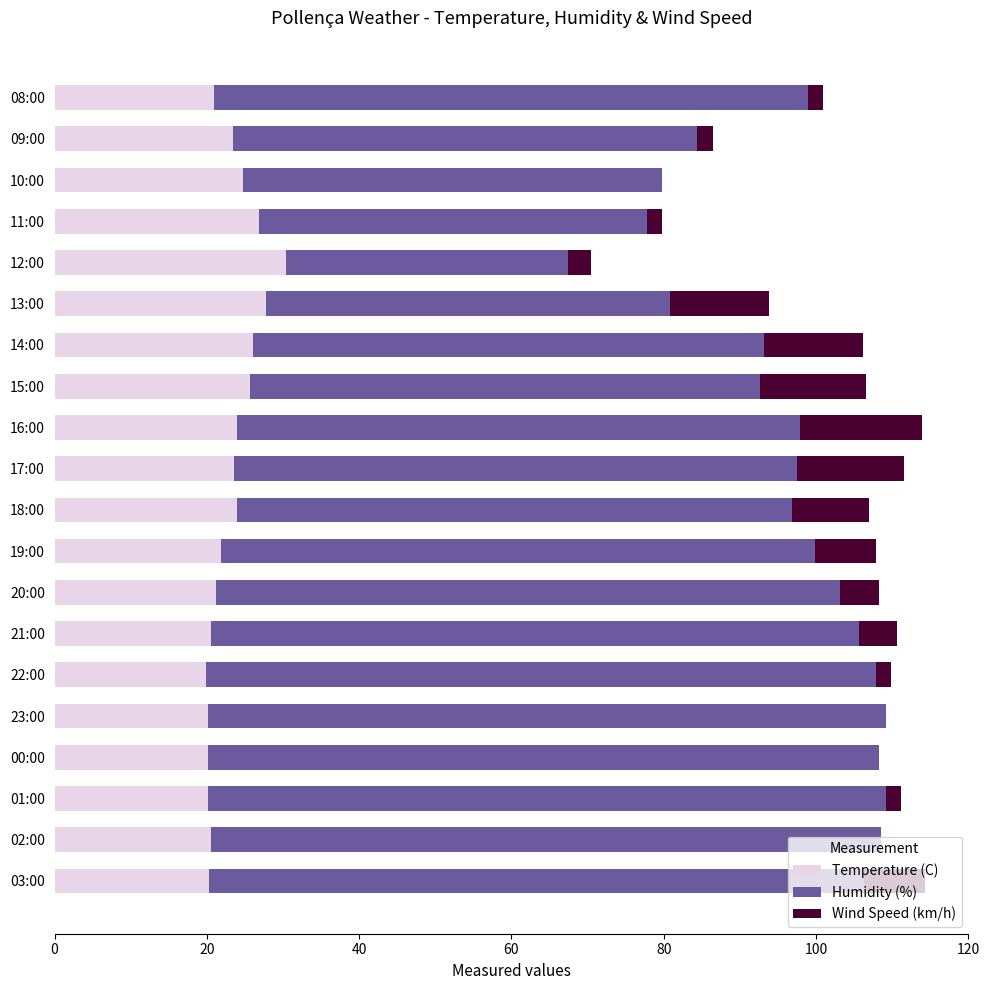

What is the total value across all series at 20:00?

108.2